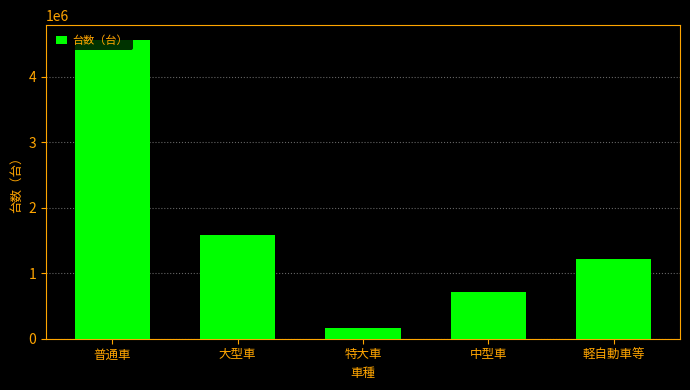

What is the sum of the values at 中型車 and 大型車?

2307879